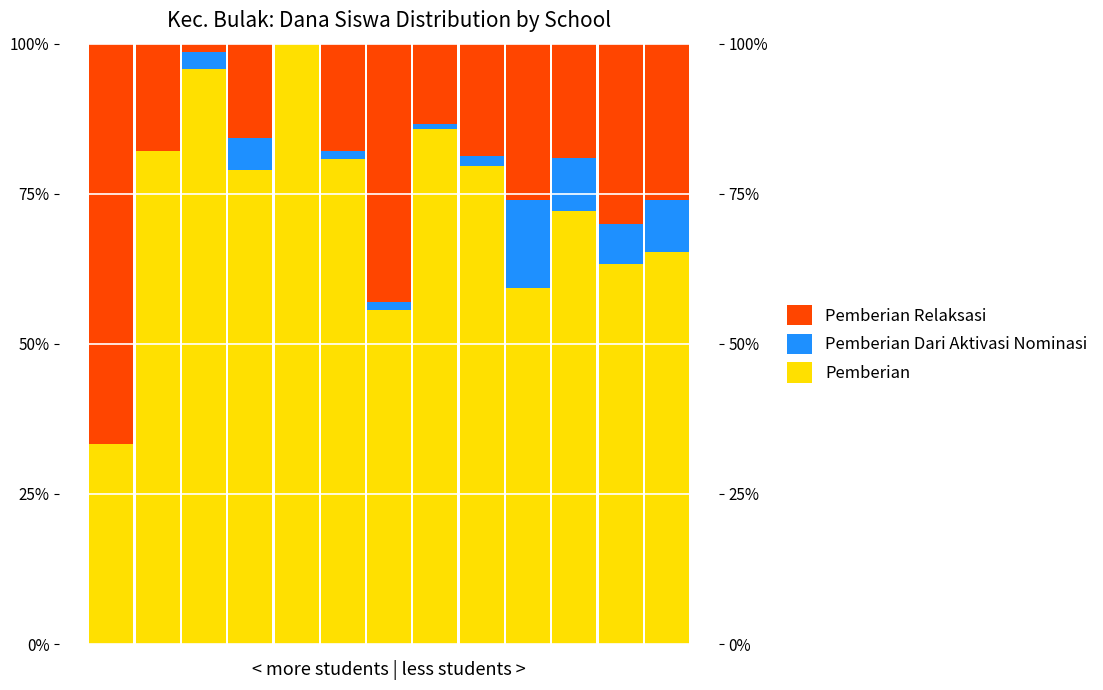

What is the sum of the Pemberian Relaksasi values at 3 and 0?

0.8